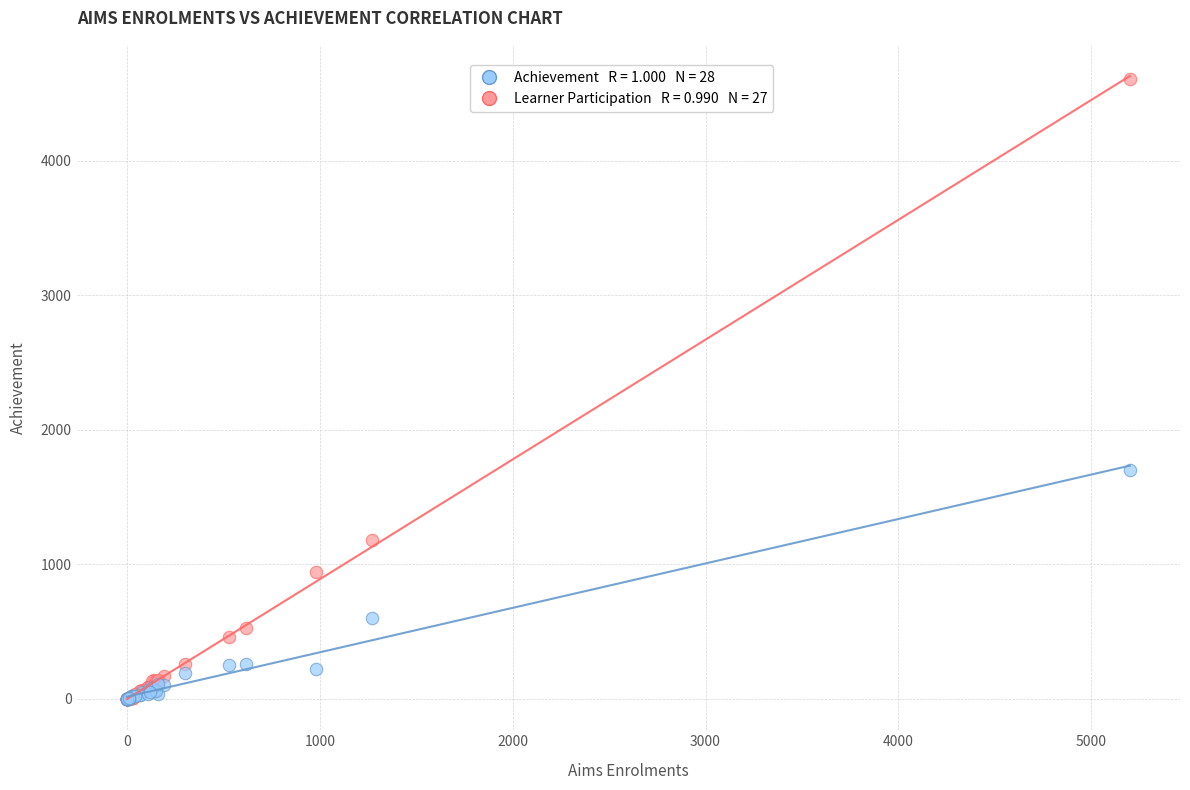

Across all series, what Y value is closest to 2305?

1700